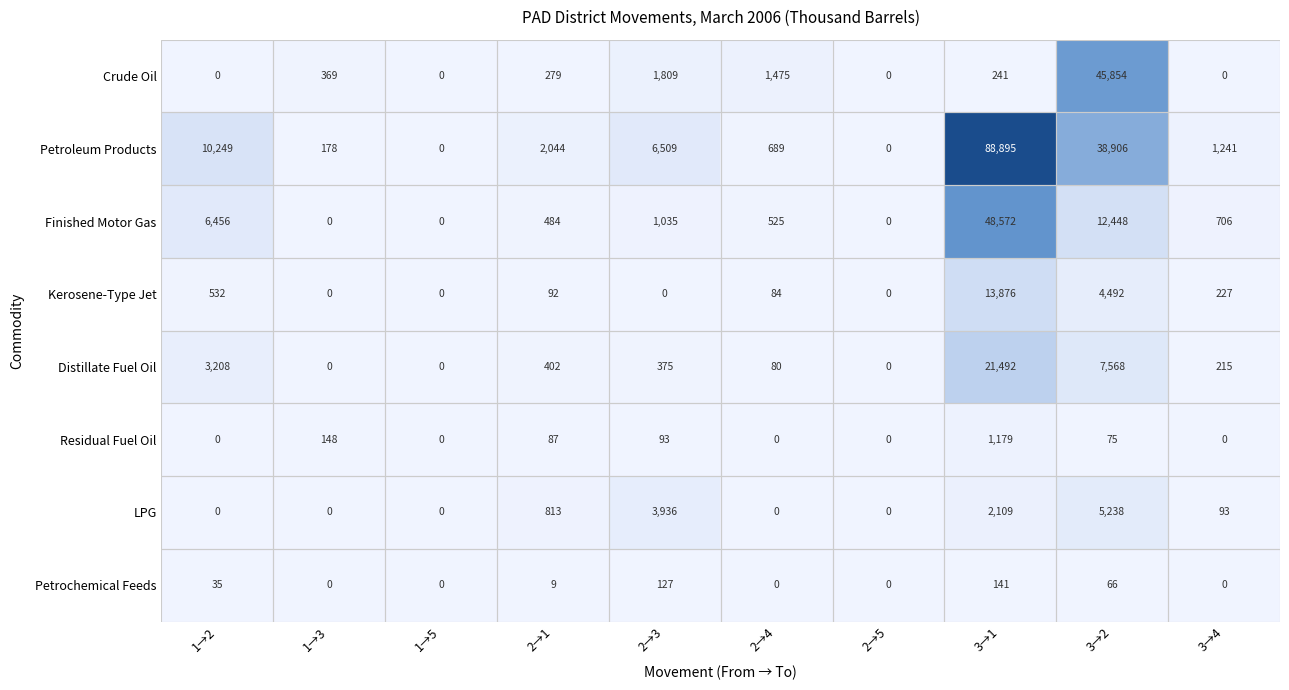

What is the sum of all Crude Oil values?

50027